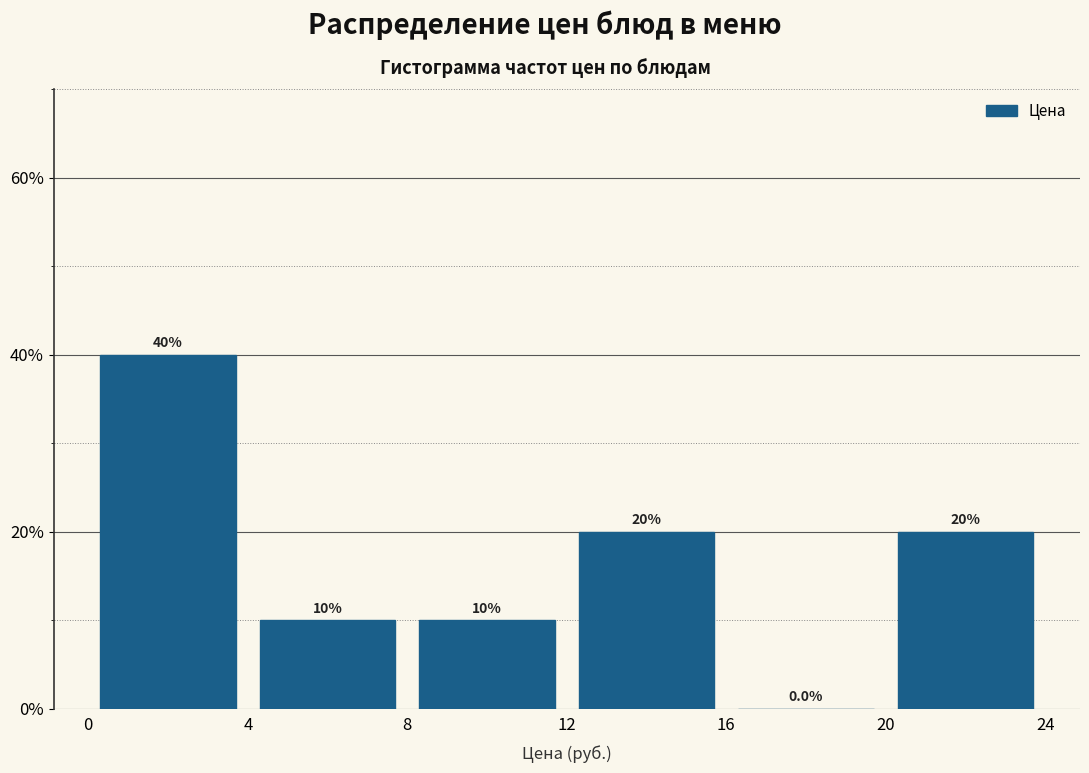

Reading left to right, transcribe this chart: for each bar, give the range it covers on the x-axis and its height.

0 to 4: 40.0
4 to 8: 10.0
8 to 12: 10.0
12 to 16: 20.0
16 to 20: 0.0
20 to 24: 20.0